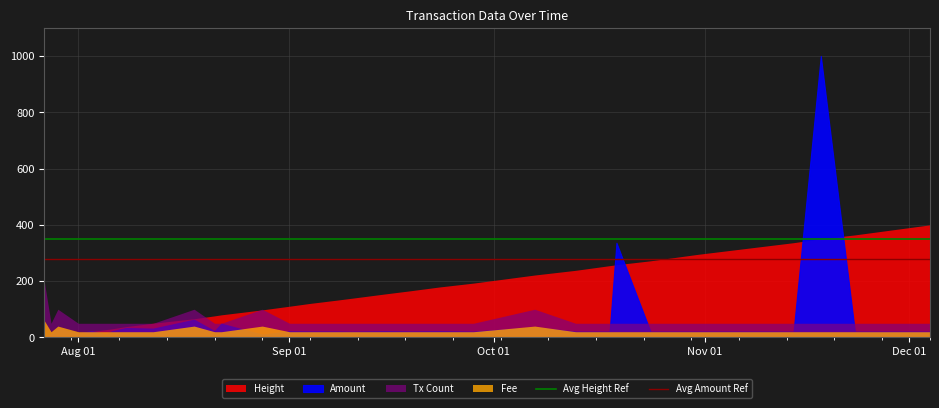

At which label does Avg Amount Ref reach its minimum?

Aug 01